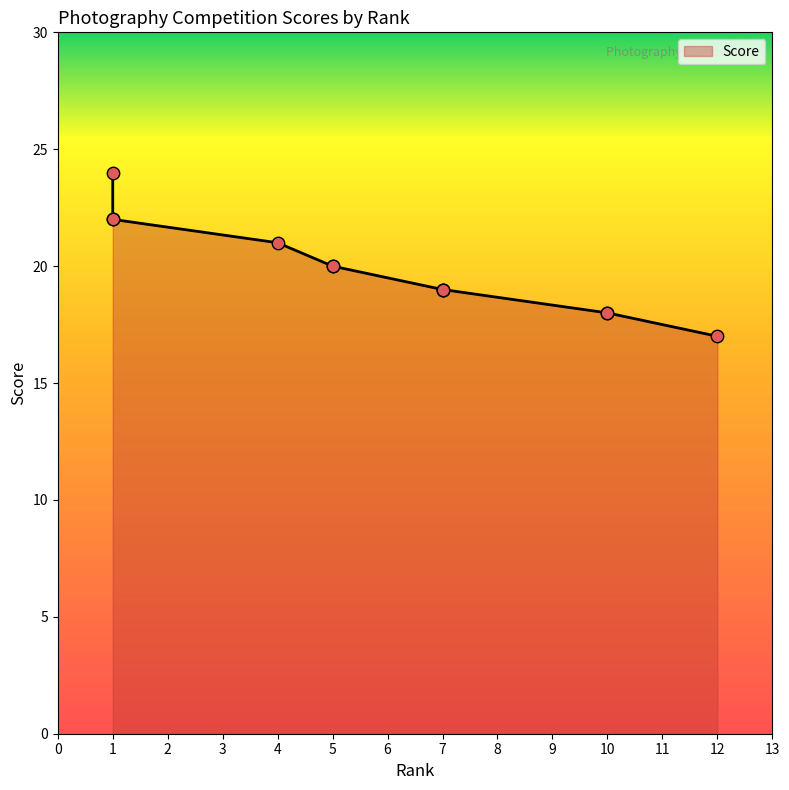

Which has a higher value, 4 or 5?

4